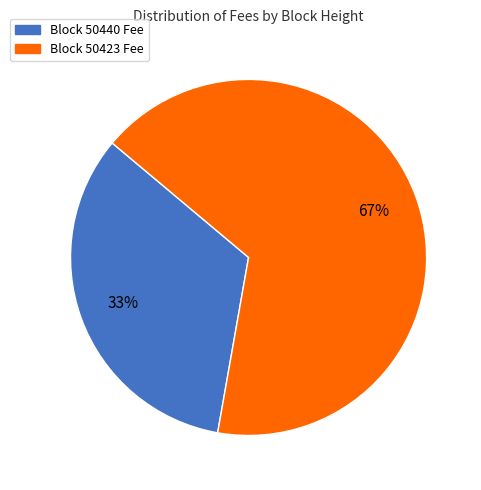

Combined, do Block 50440 Fee and Block 50423 Fee account for over 50%?

Yes